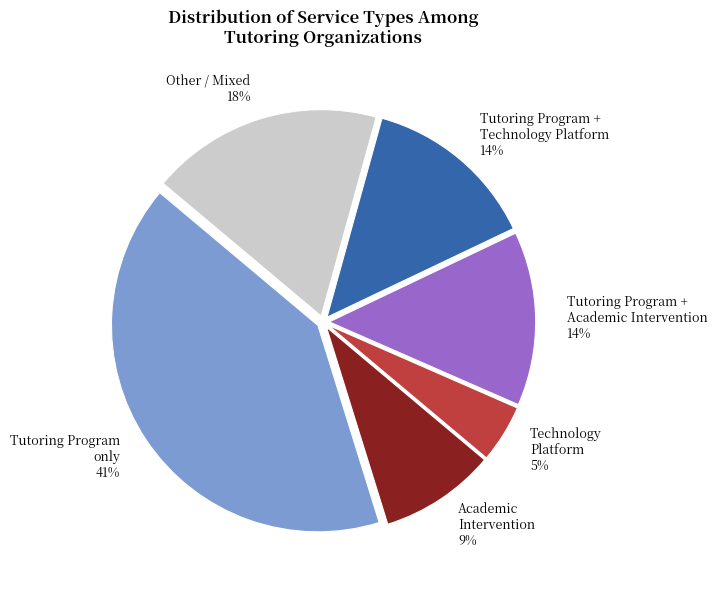

Is there a majority slice in this chart?

No